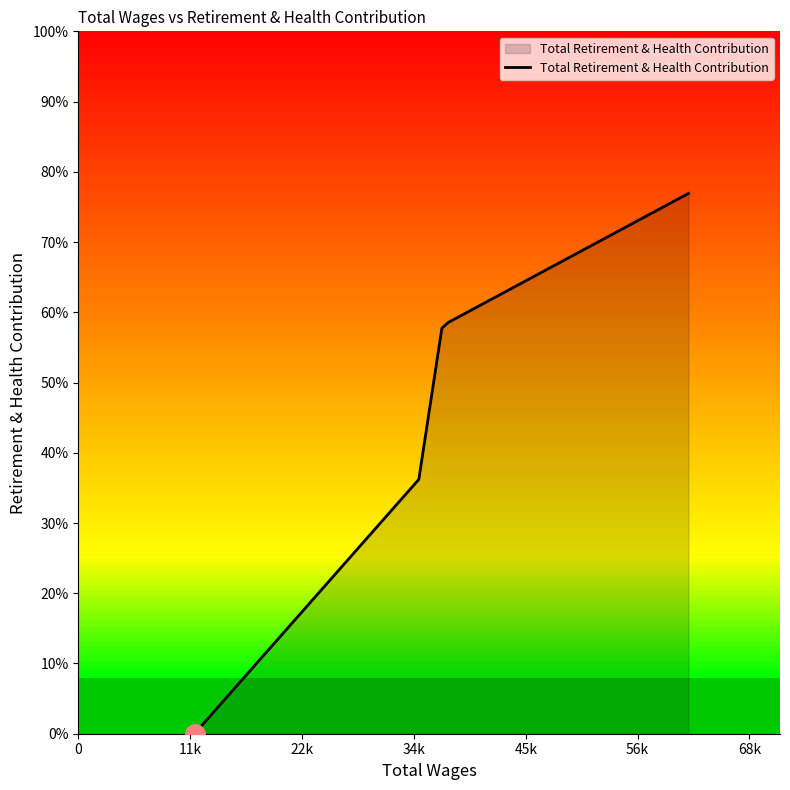

Where does the data first go above 32137?

34k